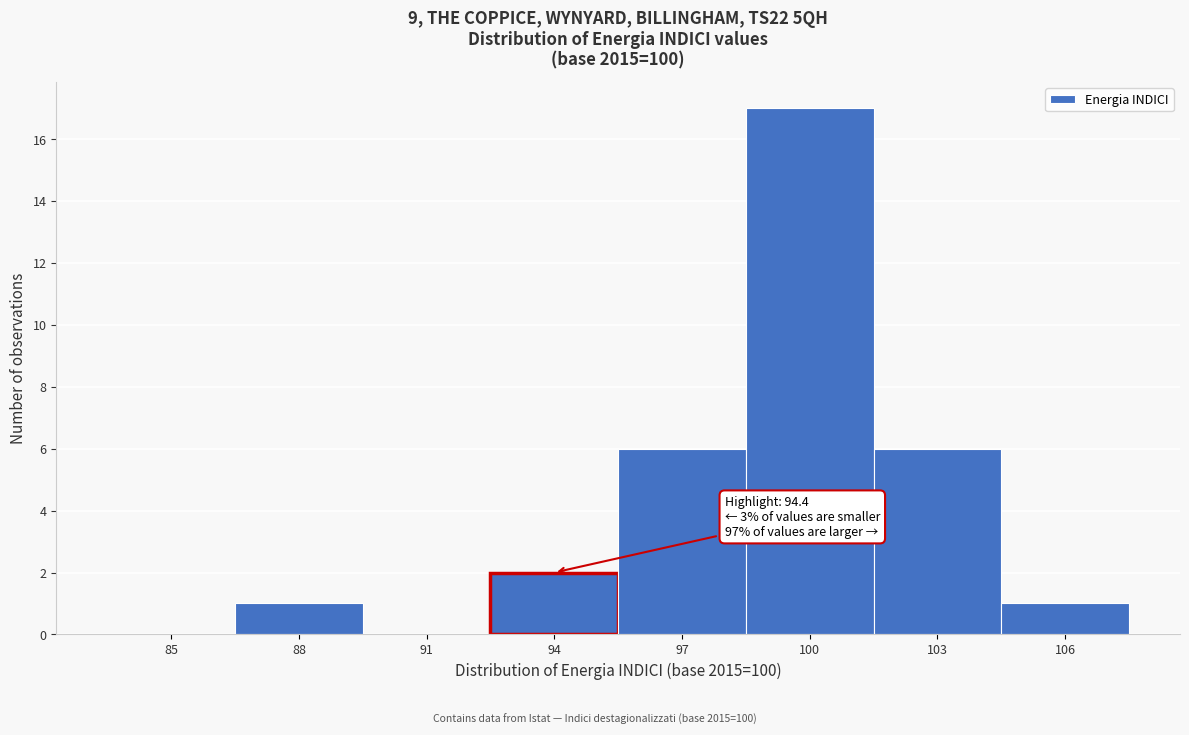

Reading left to right, list all the values displayed in this chart.

85=0	88=1	91=0	94=2	97=6	100=17	103=6	106=1